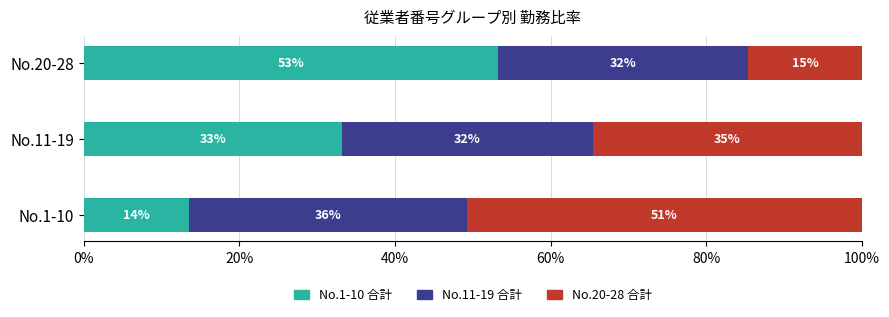

What are all the series names shown in the legend?

No.1-10 合計, No.11-19 合計, No.20-28 合計